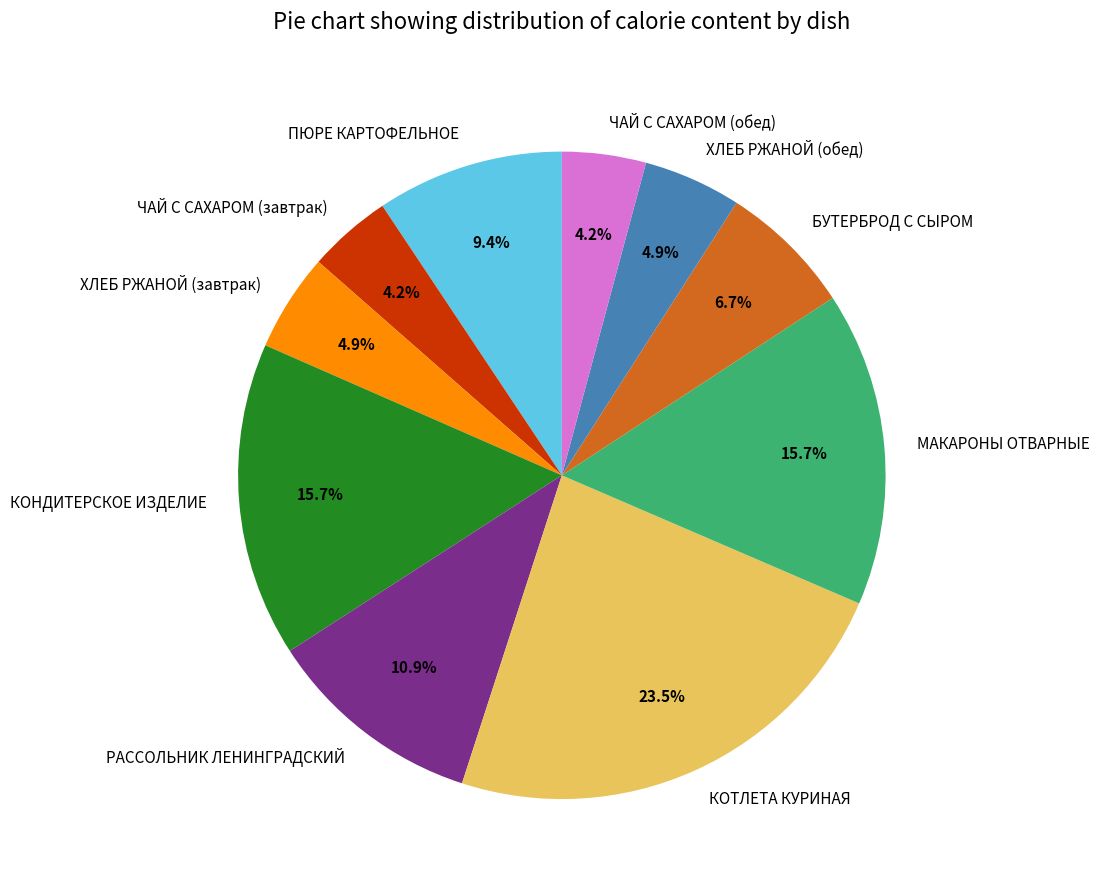

Combined, what portion of the pie is ПЮРЕ КАРТОФЕЛЬНОЕ and КОНДИТЕРСКОЕ ИЗДЕЛИЕ?

25.1%